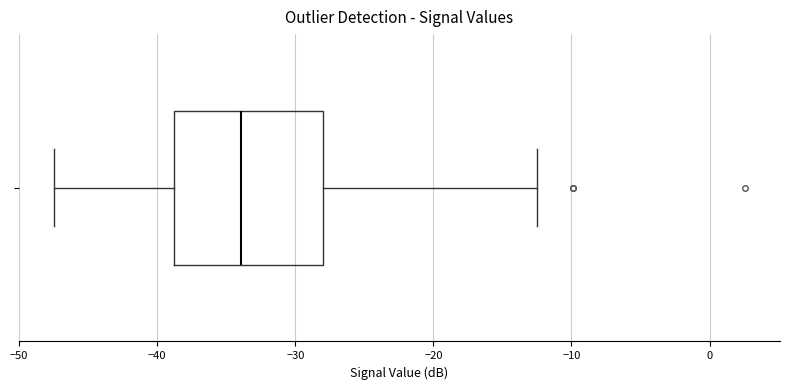

Transcribe this box plot: give where the median line is, the range the box spans, and where the two whiskers end, as read against the x-axis. The values are not printed on the chart, so give them approximately, as read against the axis.

median -34, box -39 to -28, whiskers -47 to -12